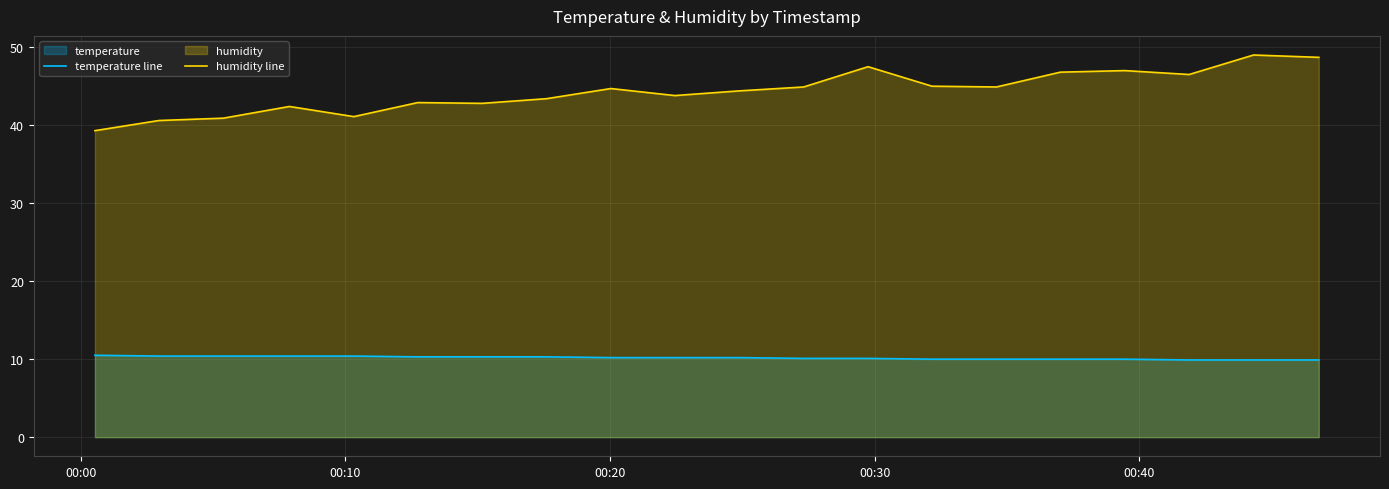

What is the difference between the maximum and minimum values in the humidity line series?

9.7